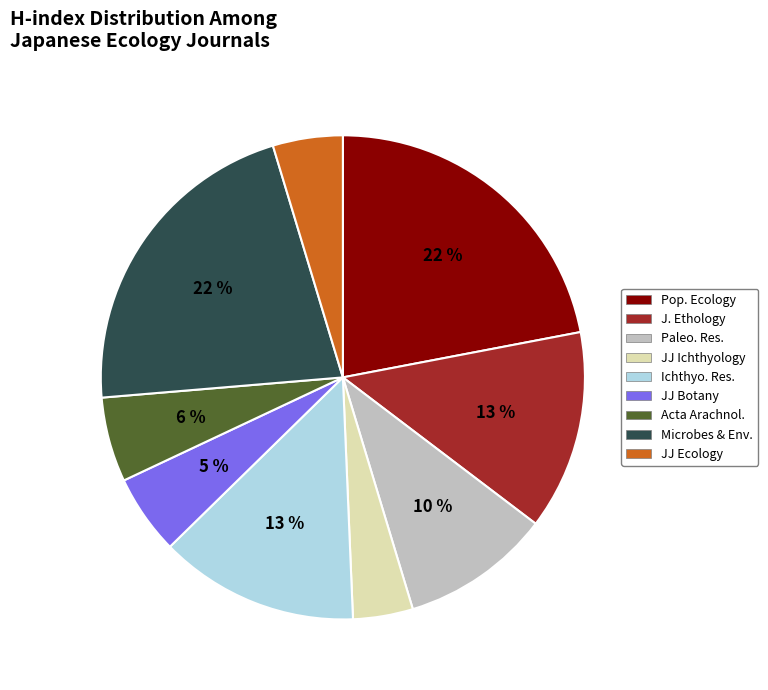

Is there a majority slice in this chart?

No